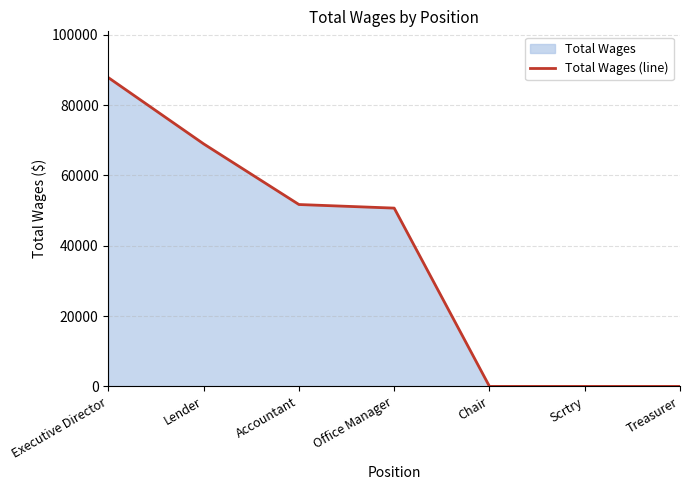

What is the difference between the second highest and second lowest values?

68946